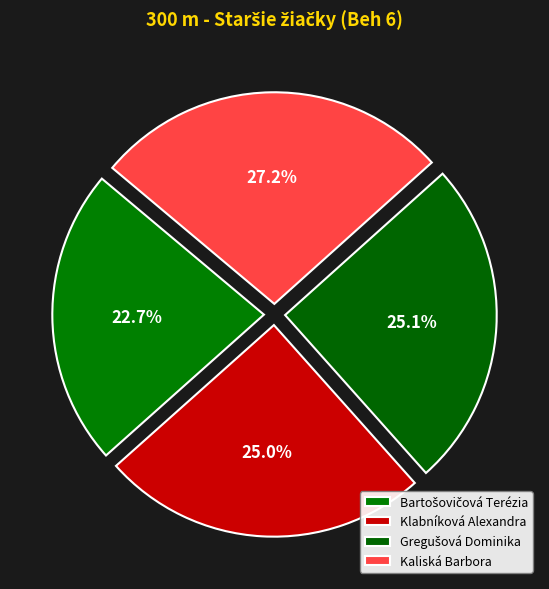

To the nearest percent, what is the combined percentage of Kaliská Barbora and Gregušová Dominika?

52%